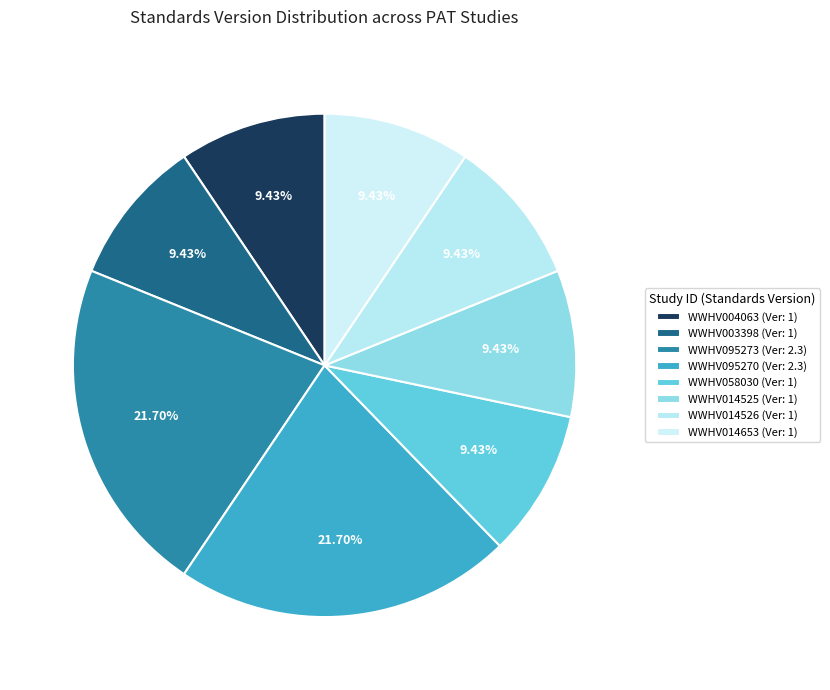

How many slices are in this pie chart?

8